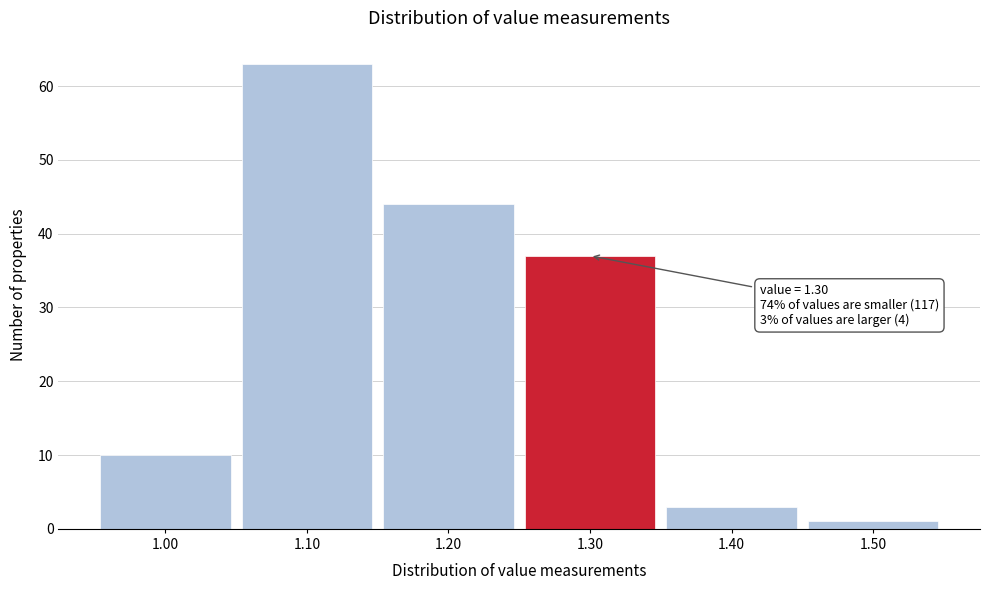

Which range on the x-axis has the tallest bar?

1.05 to 1.15